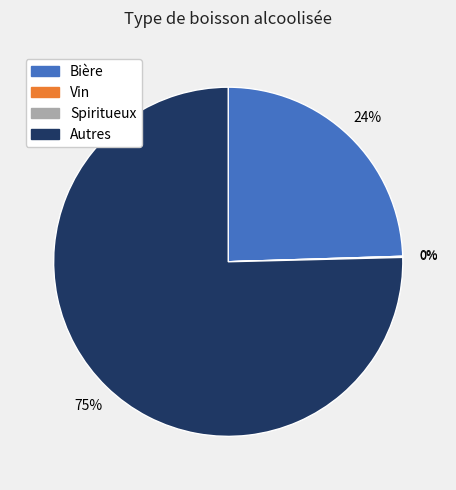

To the nearest percent, what is the combined percentage of Spiritueux and Autres?

76%